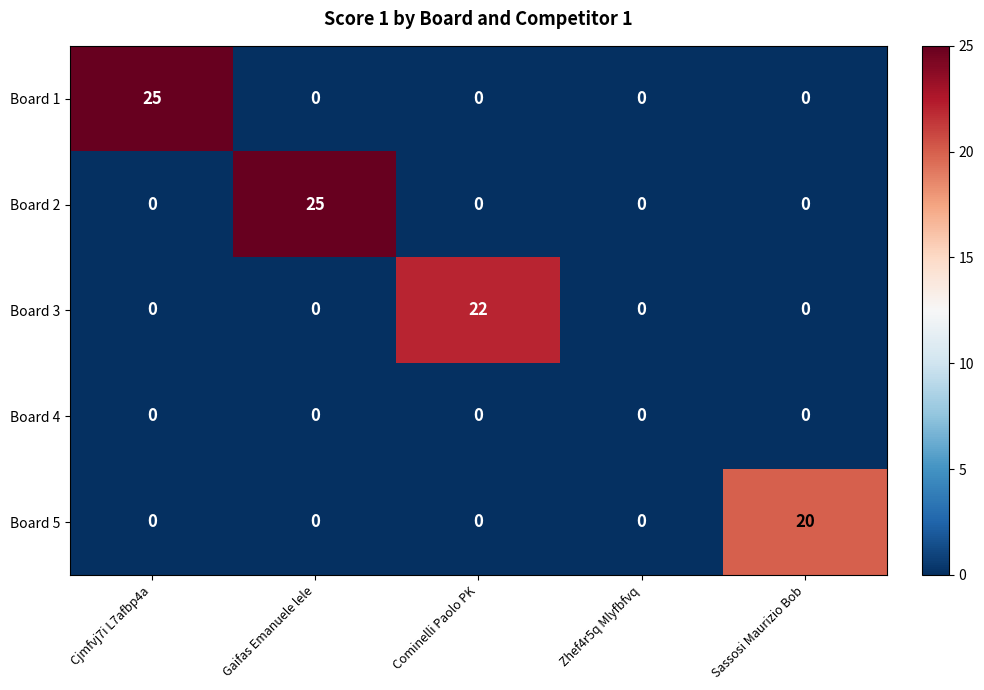

What is the maximum value shown in the chart?

25